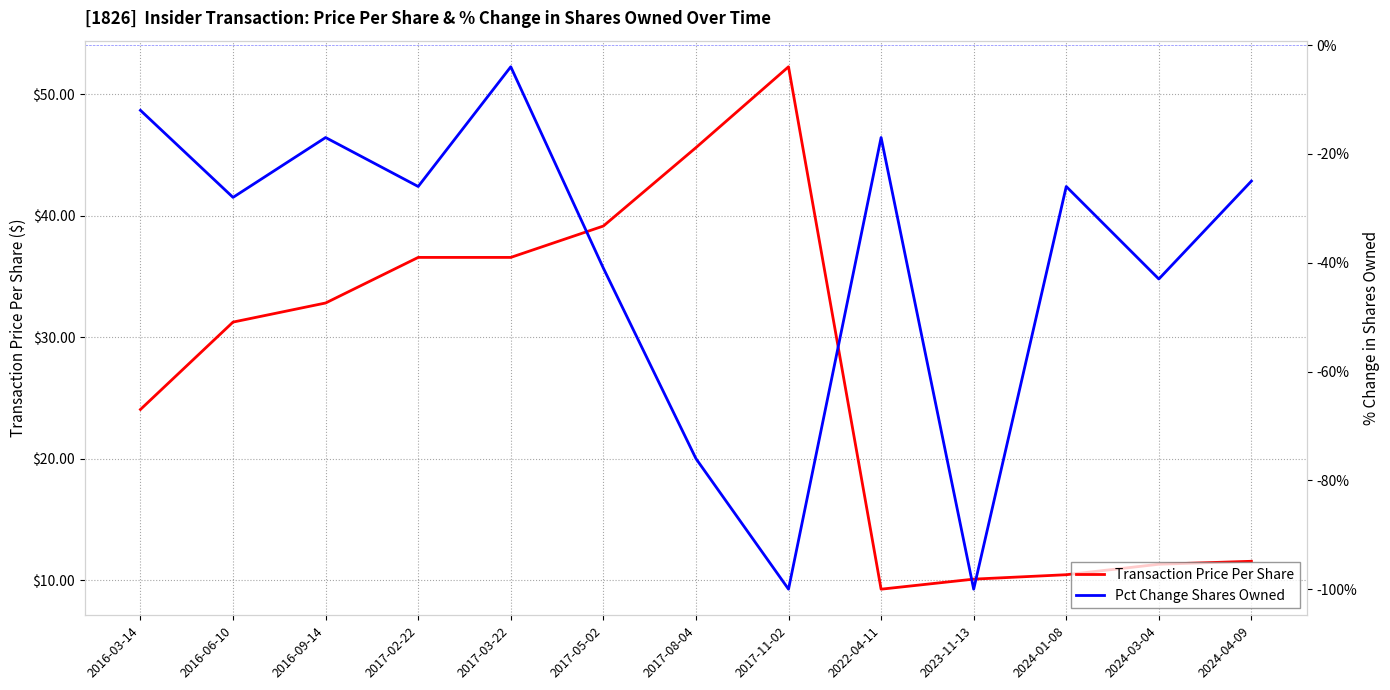

What is the total value across all series at 2024-03-04?

-31.7